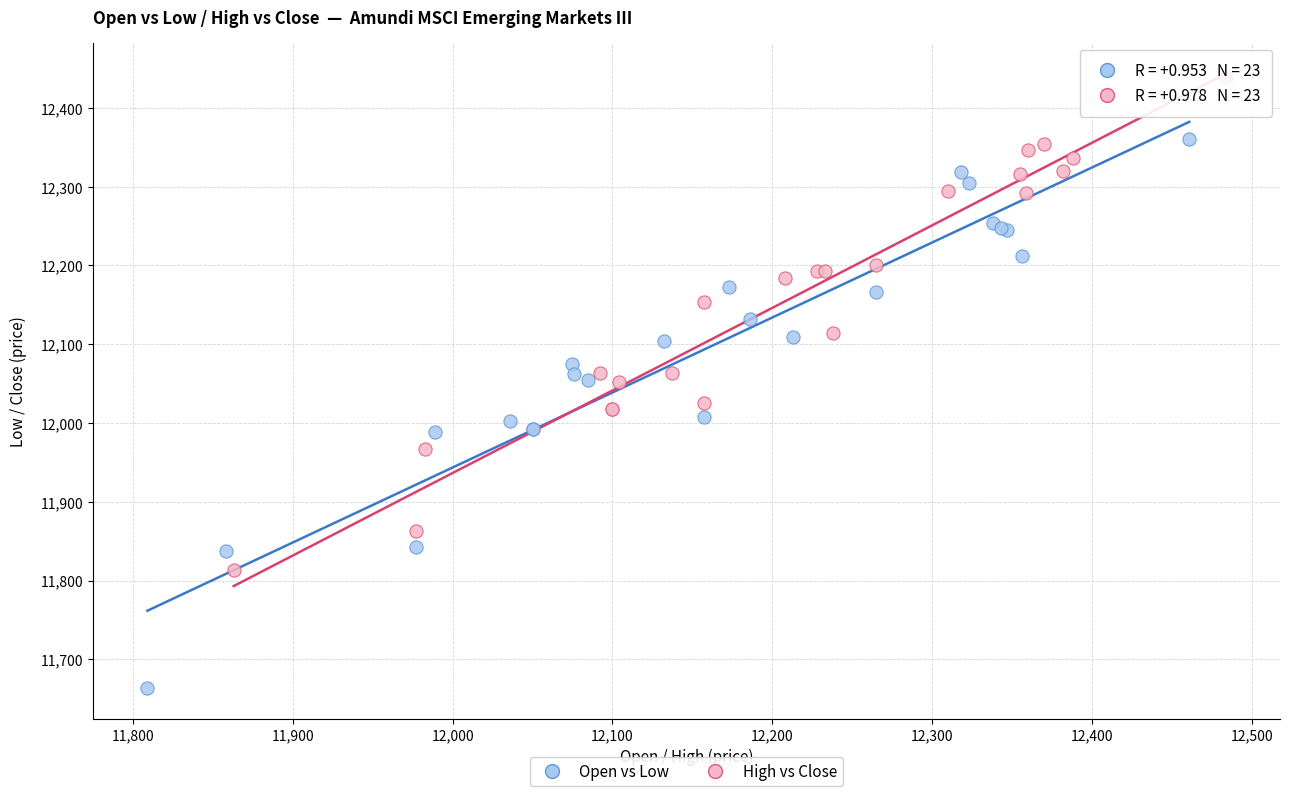

Which series reaches the minimum Y coordinate?

Open vs Low